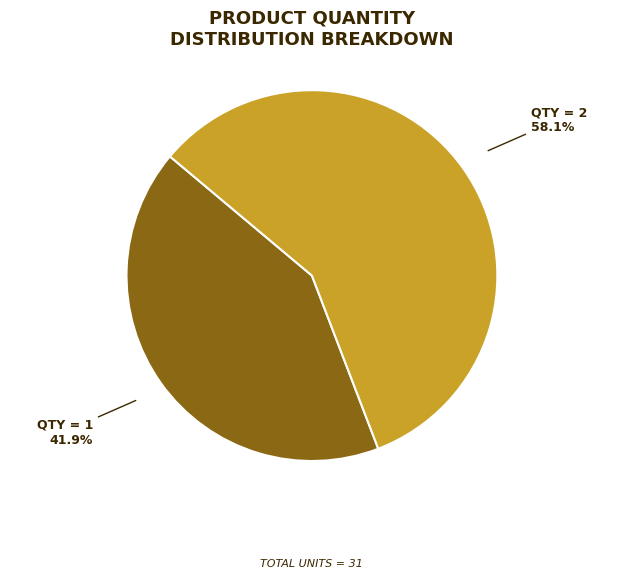

Is there a majority slice in this chart?

Yes